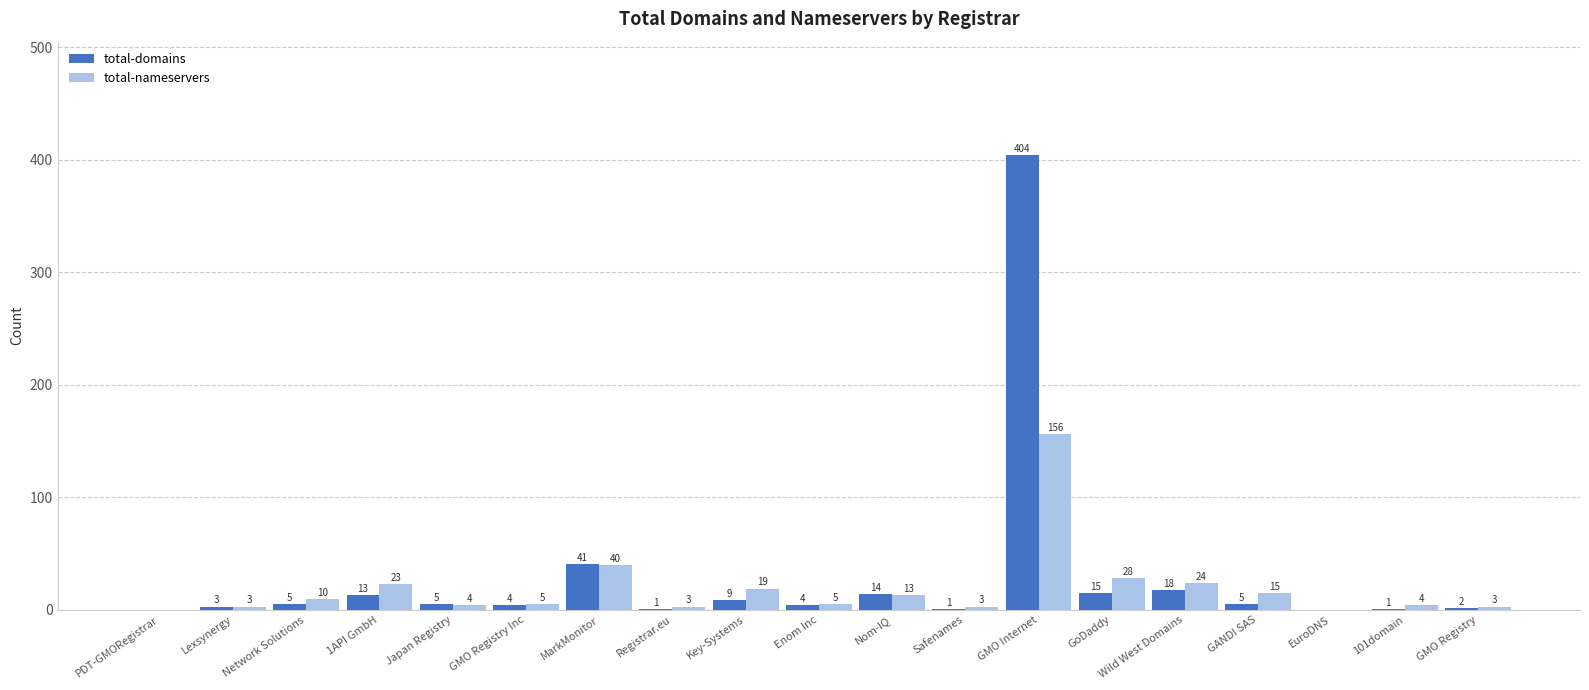

Are the bars grouped side by side (vs. stacked)?

Yes